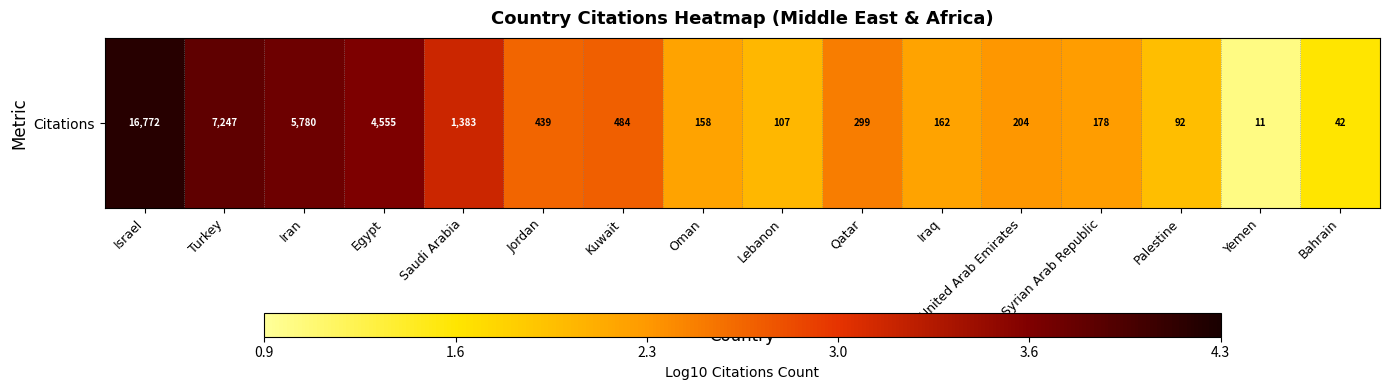

Count the number of data series in this chart.

1